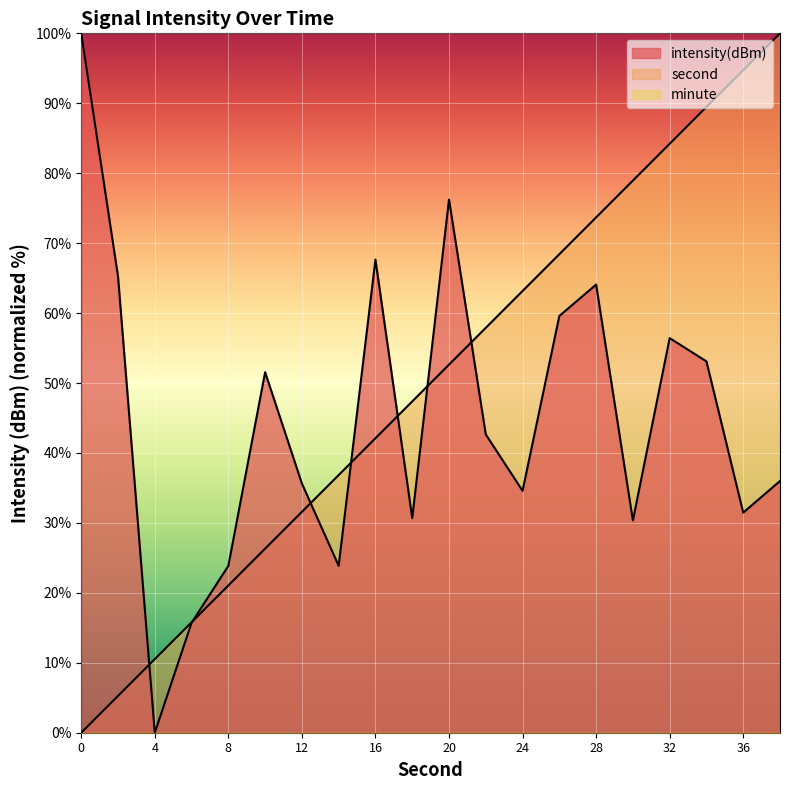

At how many categories does at least one series exceed 85?

4